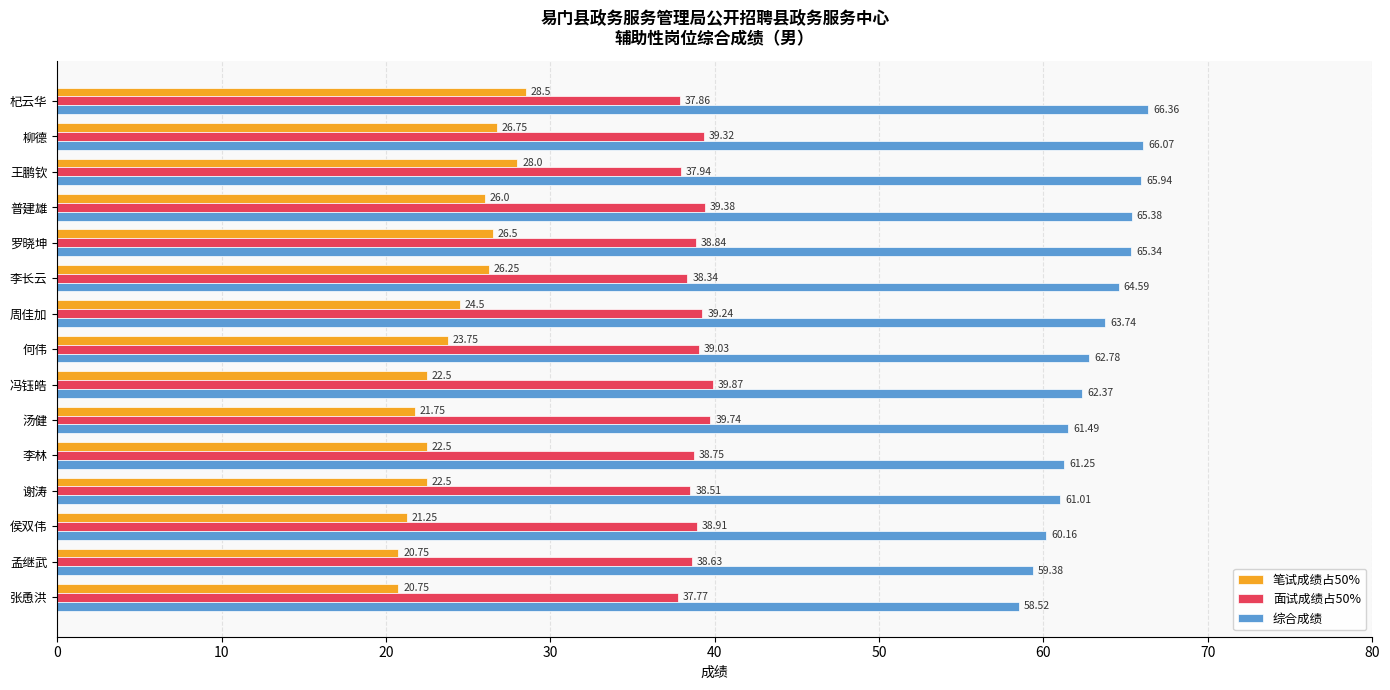

List the series in order of their peak value, highest first.

综合成绩, 面试成绩占50%, 笔试成绩占50%